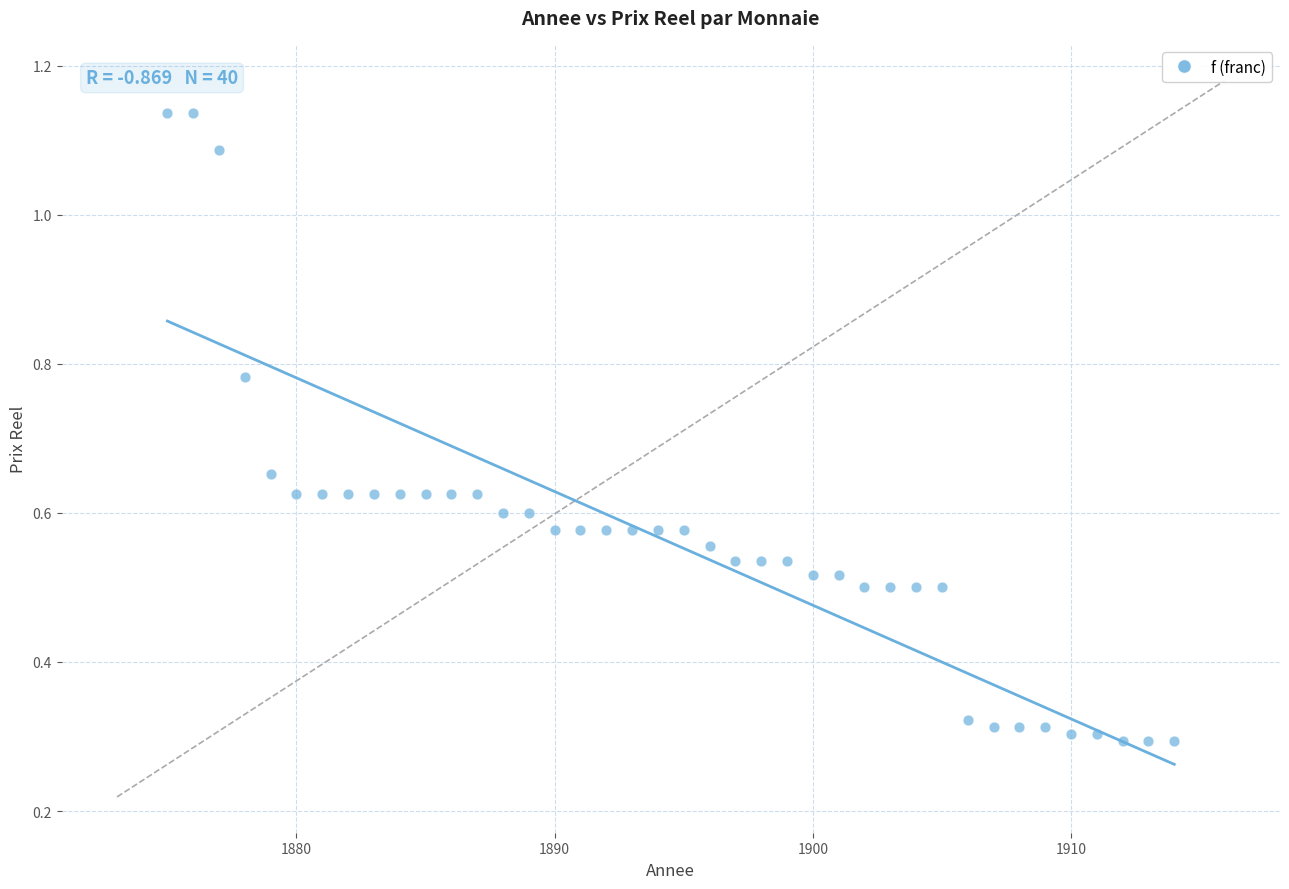

What is the range of X values (max minus min)?

39.0